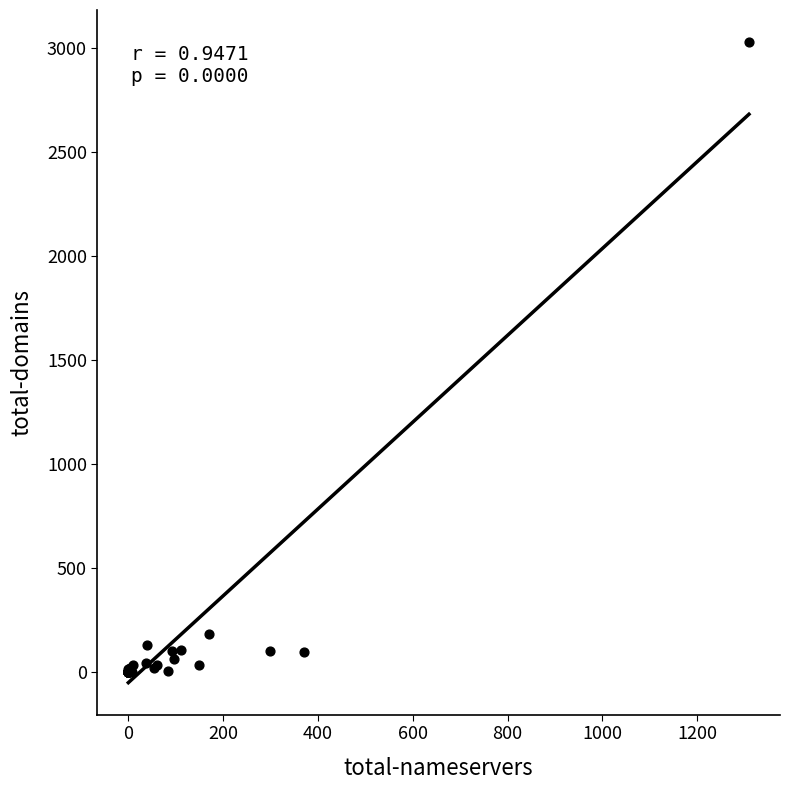

What Y value in the scatter plot is closest to 1515?

184